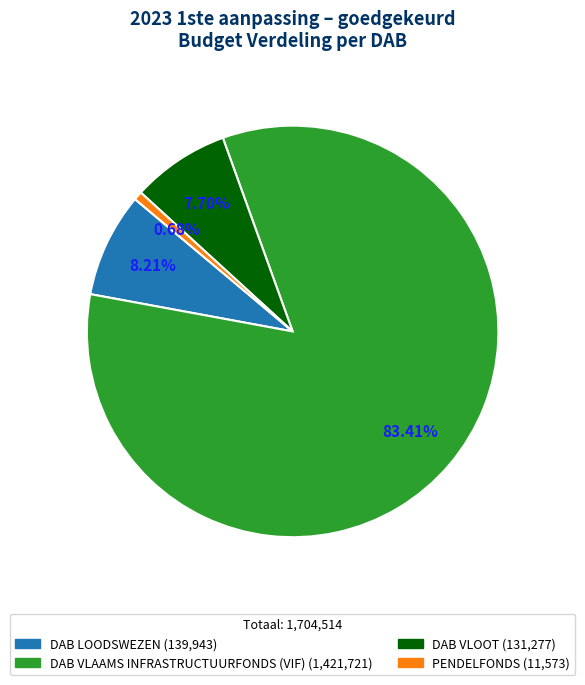

Is there any slice that represents more than half of the pie?

Yes